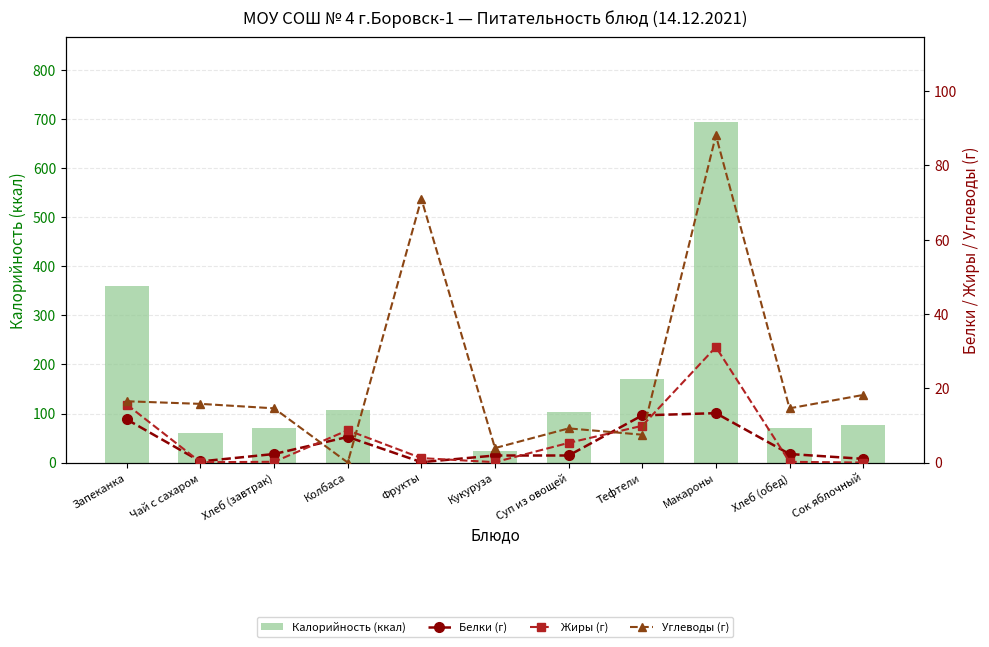

Are the bars horizontal?

No